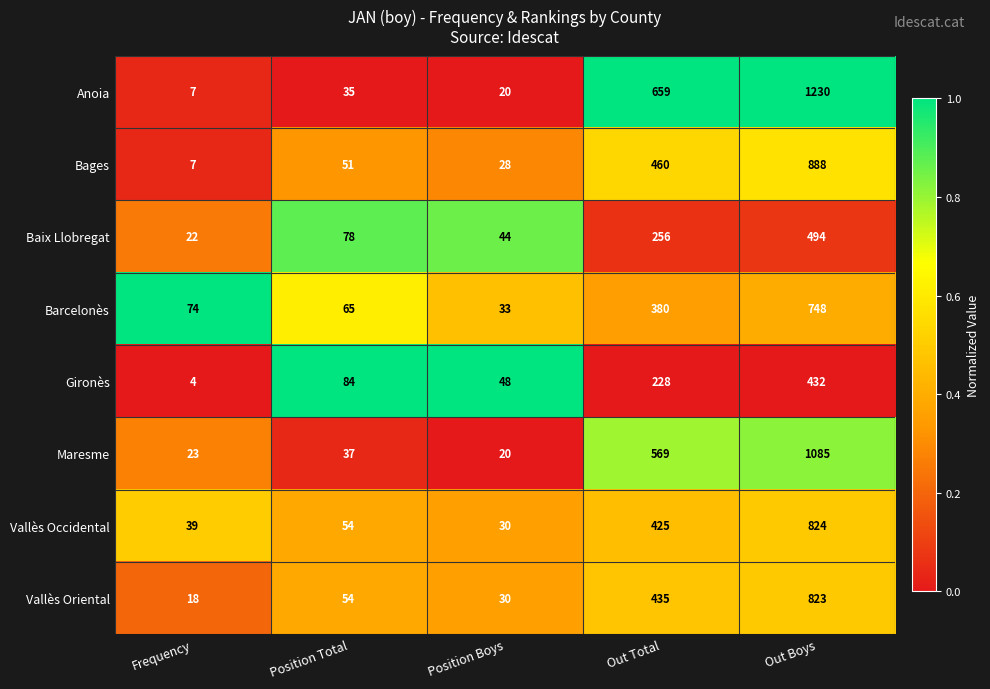

Which series has the largest total across all categories?

Anoia